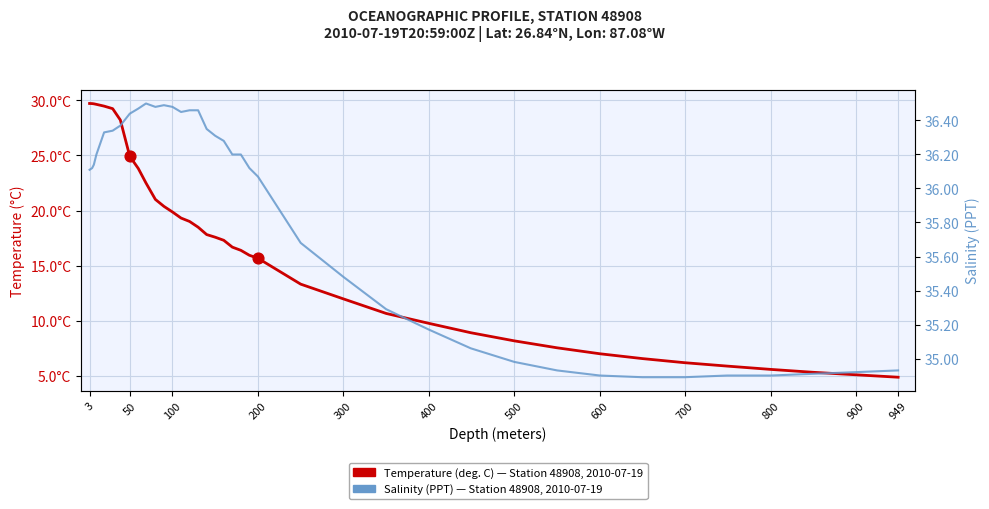

What are all the series names shown in the legend?

Temperature (°C), Salinity (PPT)